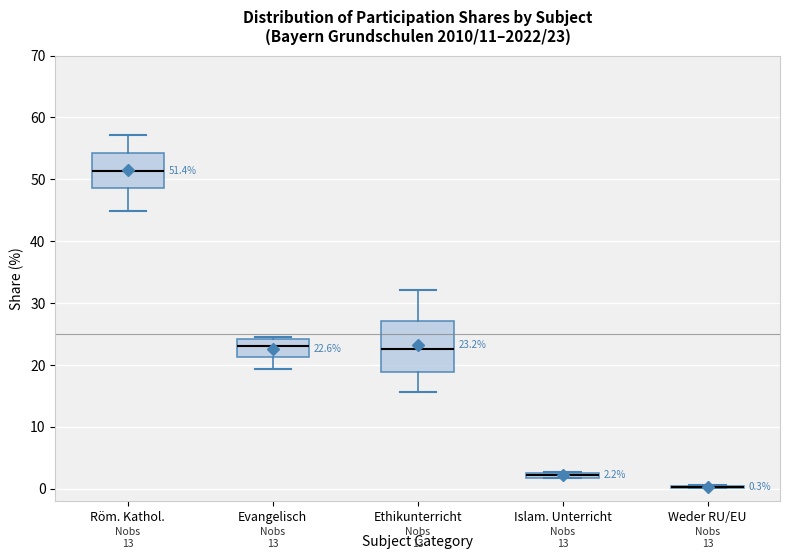

Which box is the tallest, from its lower edge to its upper edge?

Ethikunterricht